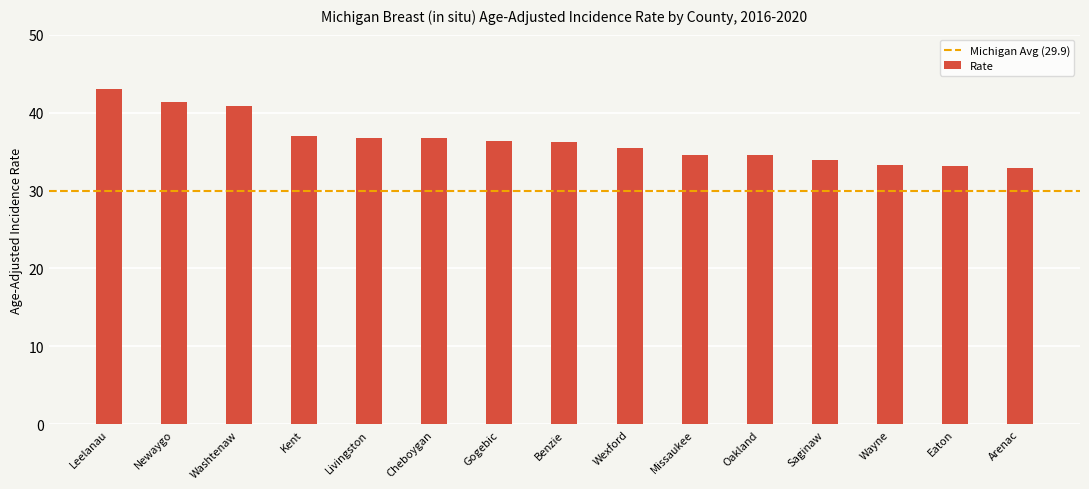

Which has a higher value, Leelanau or Gogebic?

Leelanau